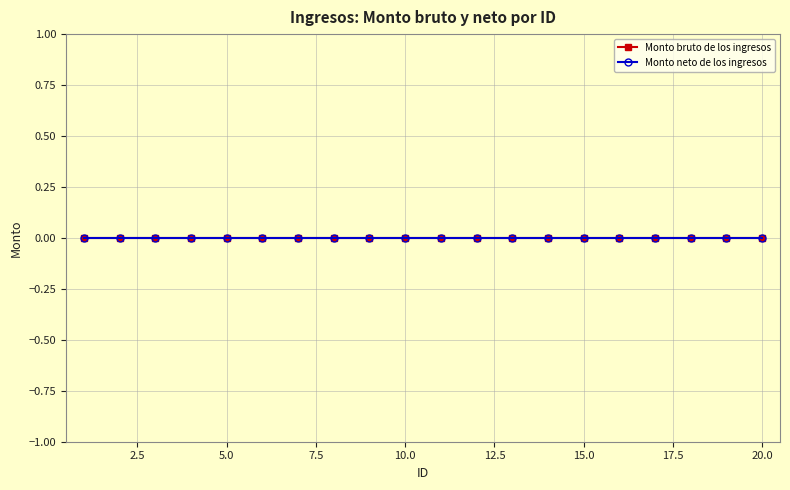

How many data points does each series have?

20